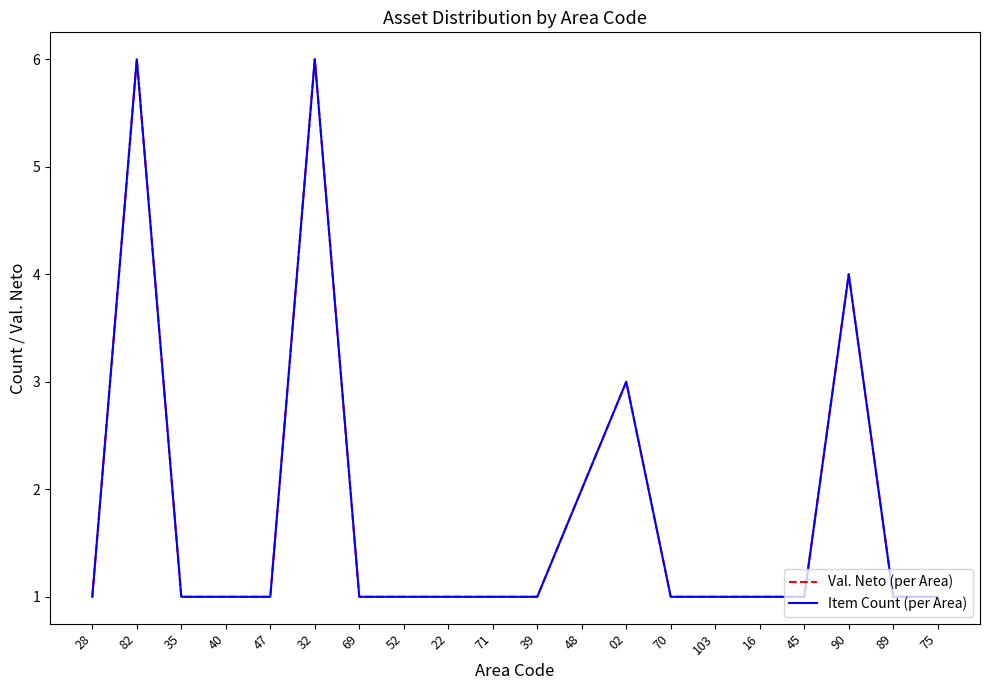

Does the chart have visible grid lines?

No